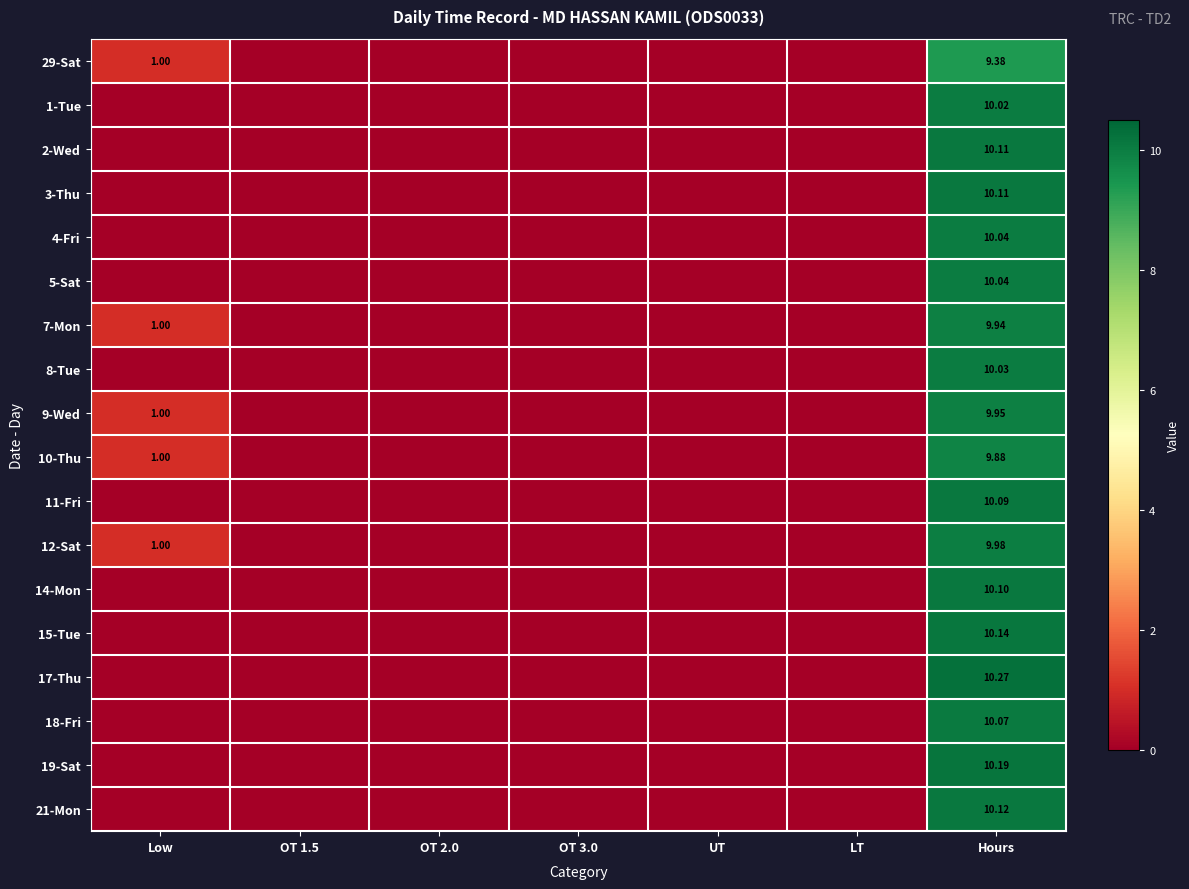

Which label corresponds to the smallest value in the chart?

OT 1.5